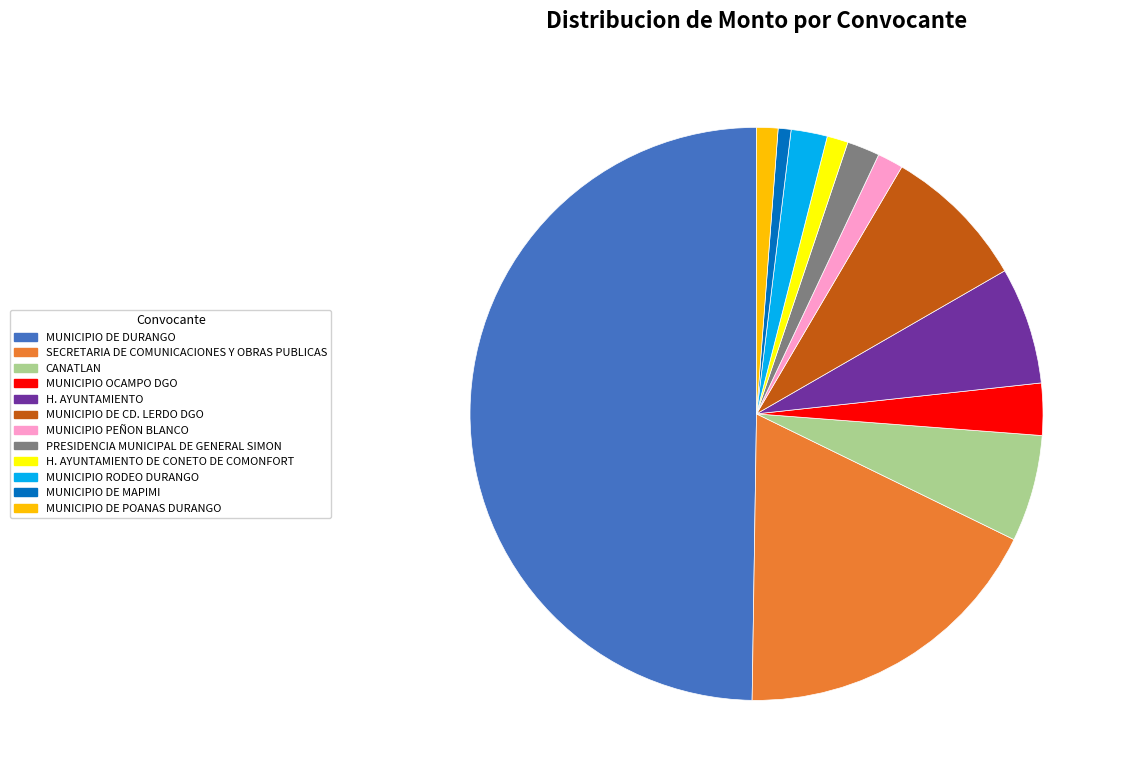

Between H. AYUNTAMIENTO and MUNICIPIO DE DURANGO, which is larger?

MUNICIPIO DE DURANGO